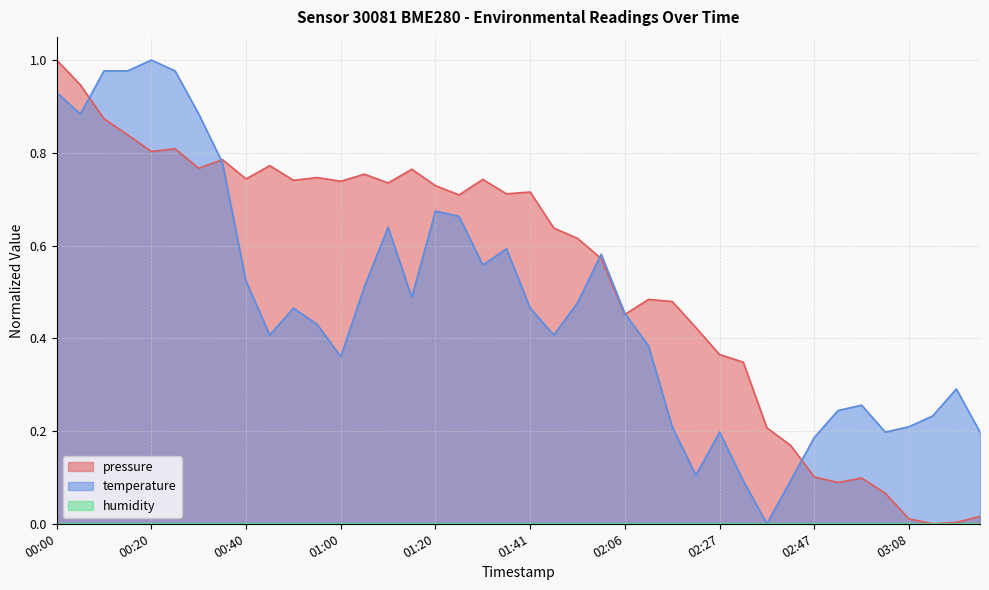

How many lines are shown in the chart?

3